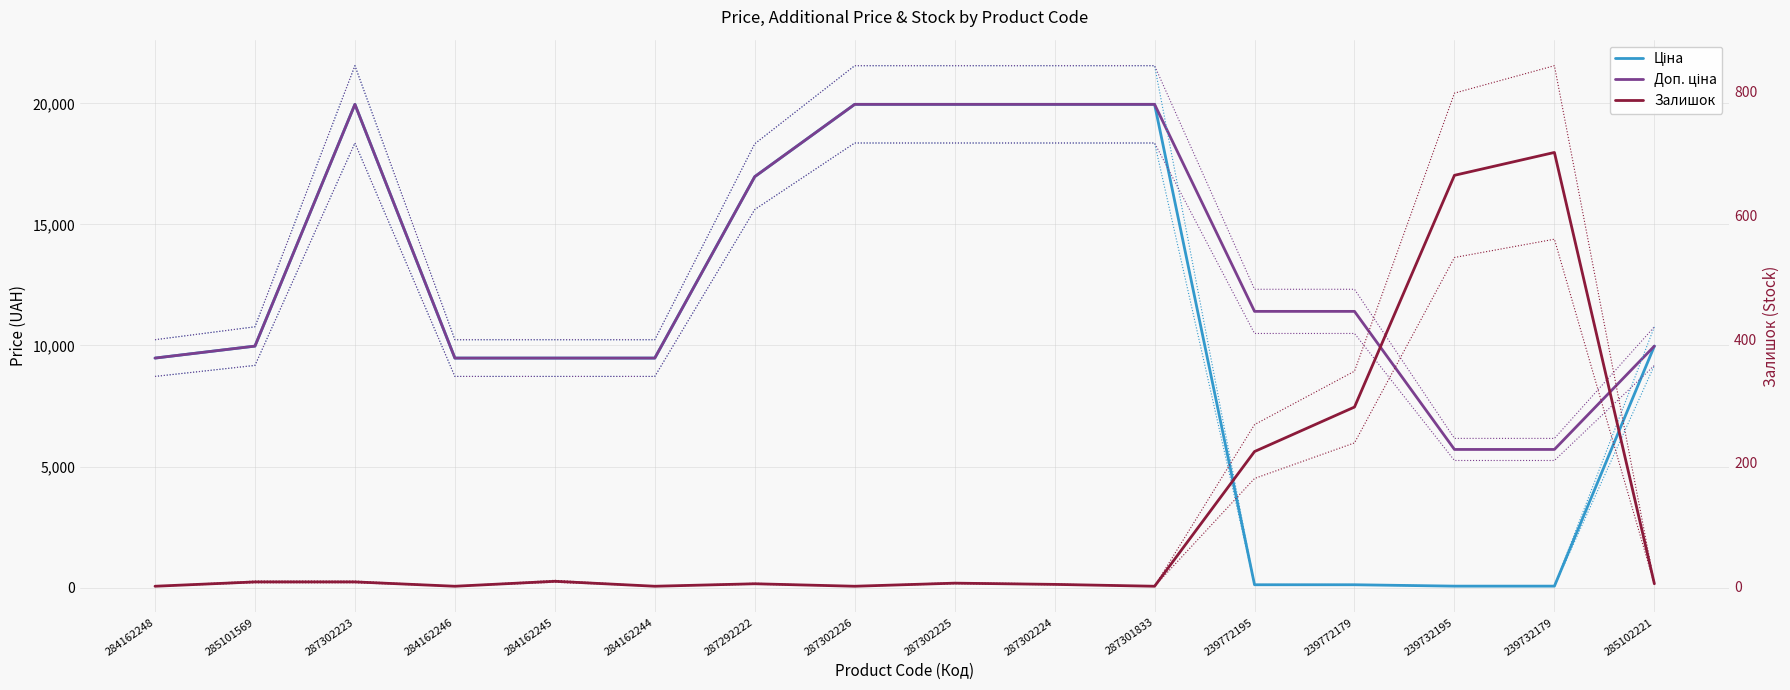

Between which two adjacent categories do Залишок and Ціна first intersect?

287301833 and 239772195